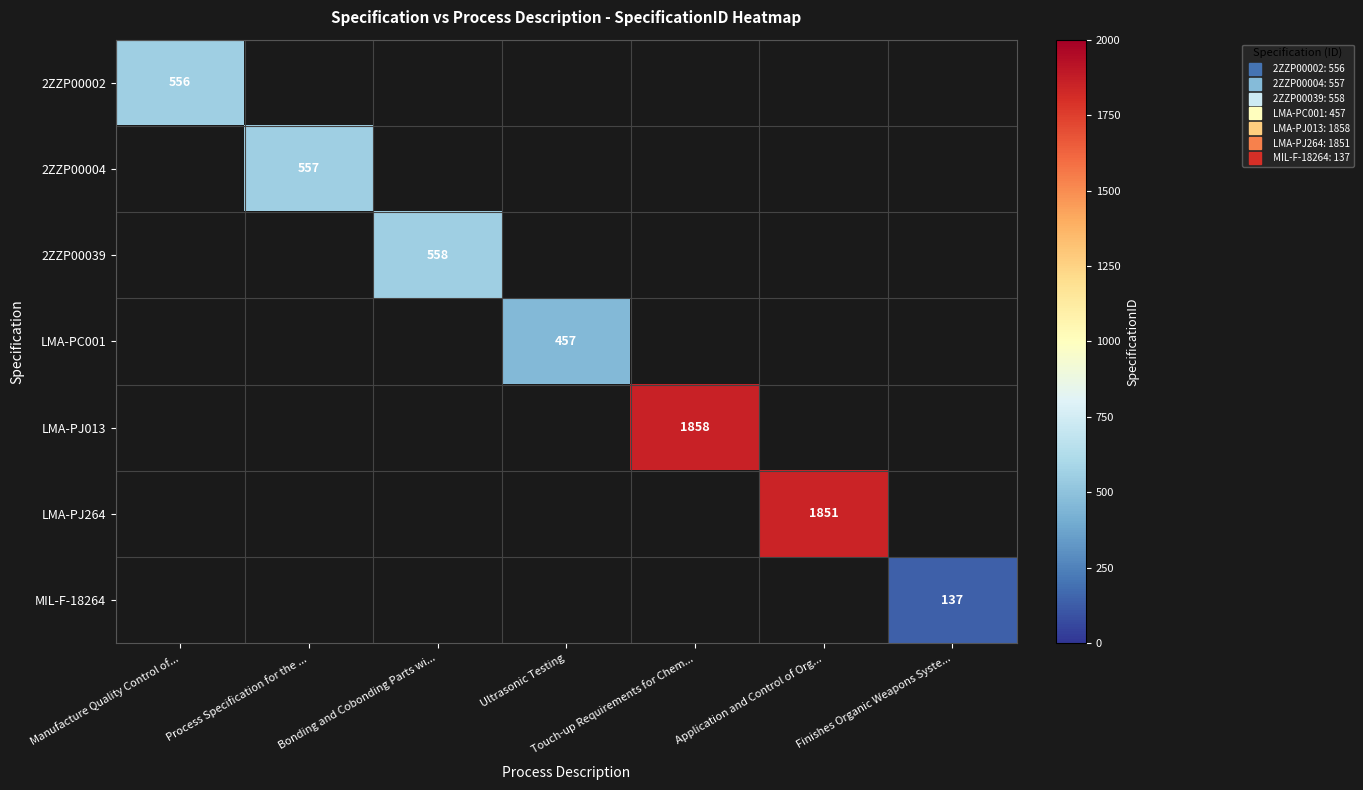

Which label corresponds to the smallest value in the chart?

Finishes Organic Weapons Syste...